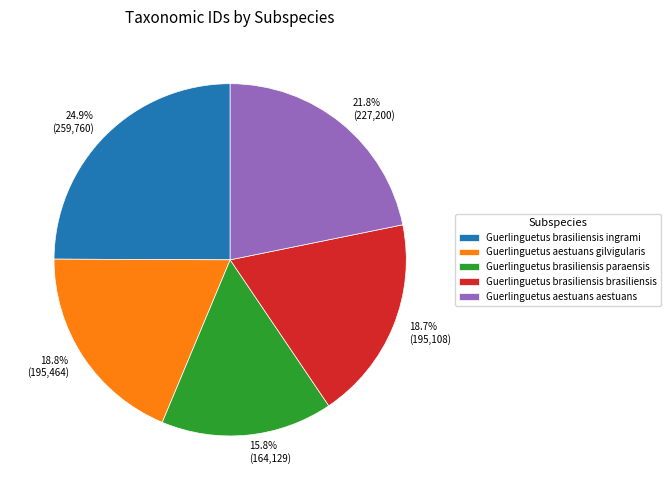

Is there any slice that represents more than half of the pie?

No